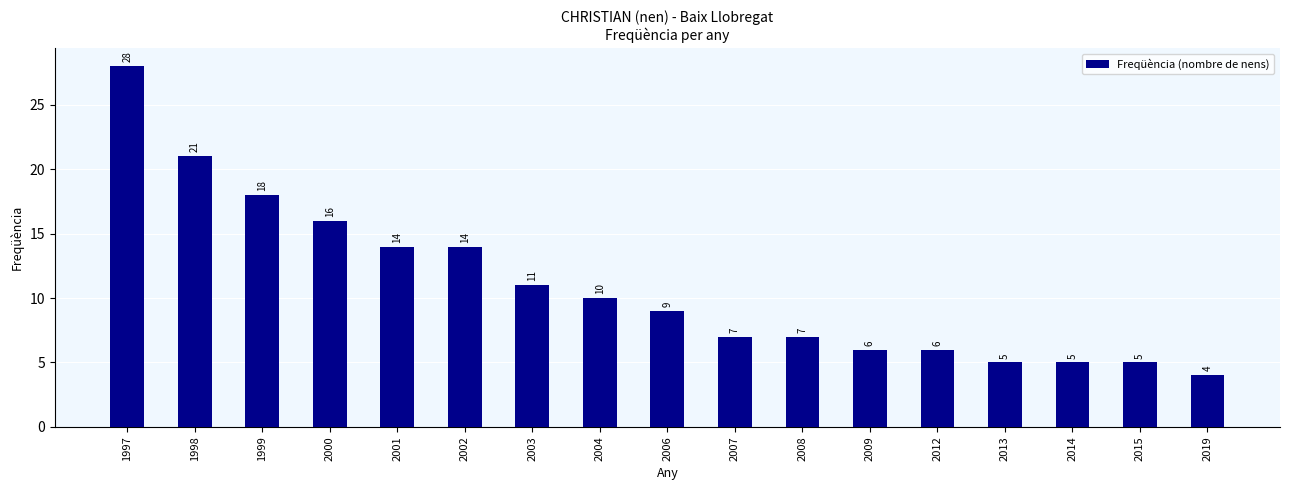

Approximately how many times larger is the value at 2014 compared to 2013?

1.0